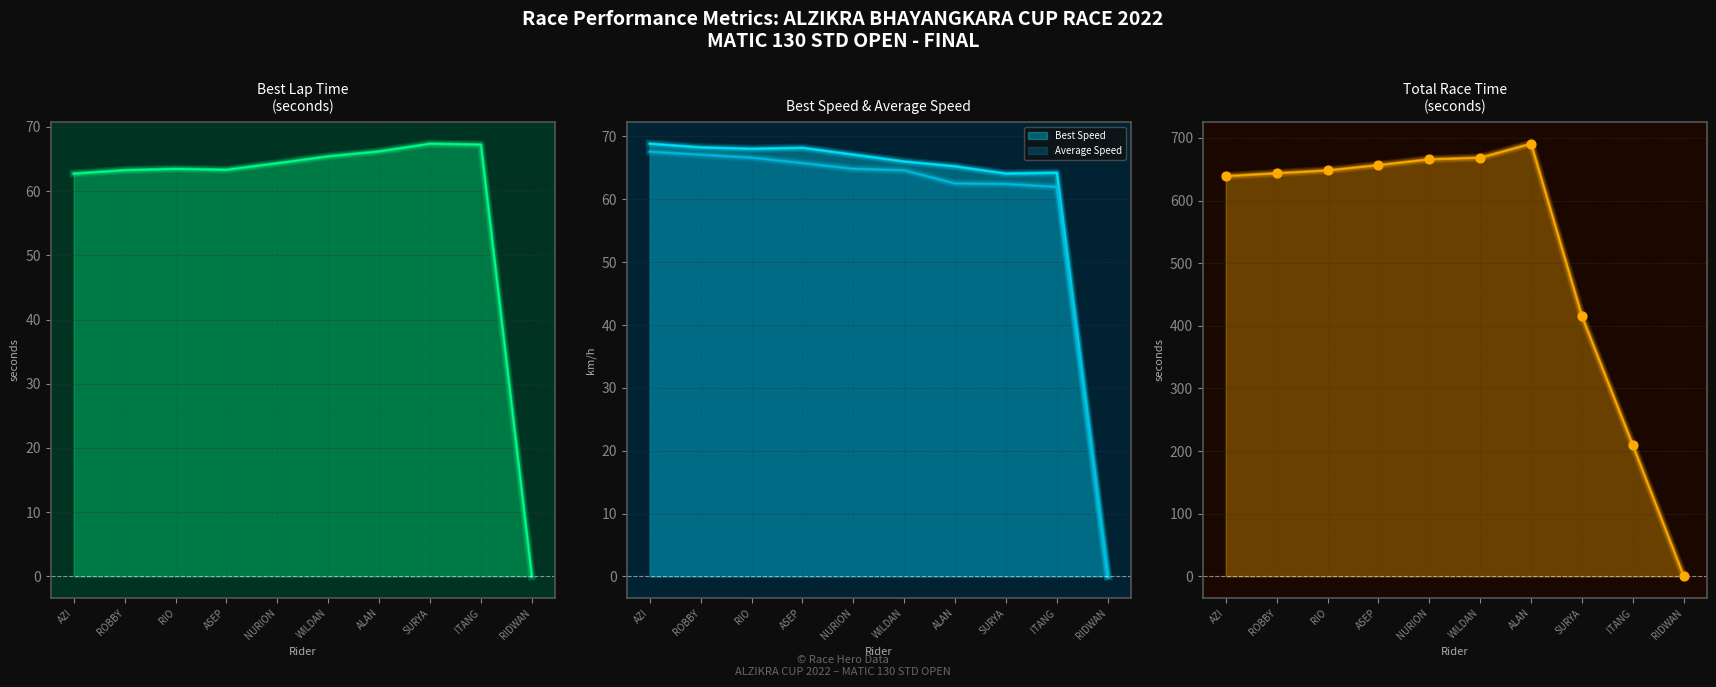

What is the change in value from WILDAN to RIDWAN?

-668.6